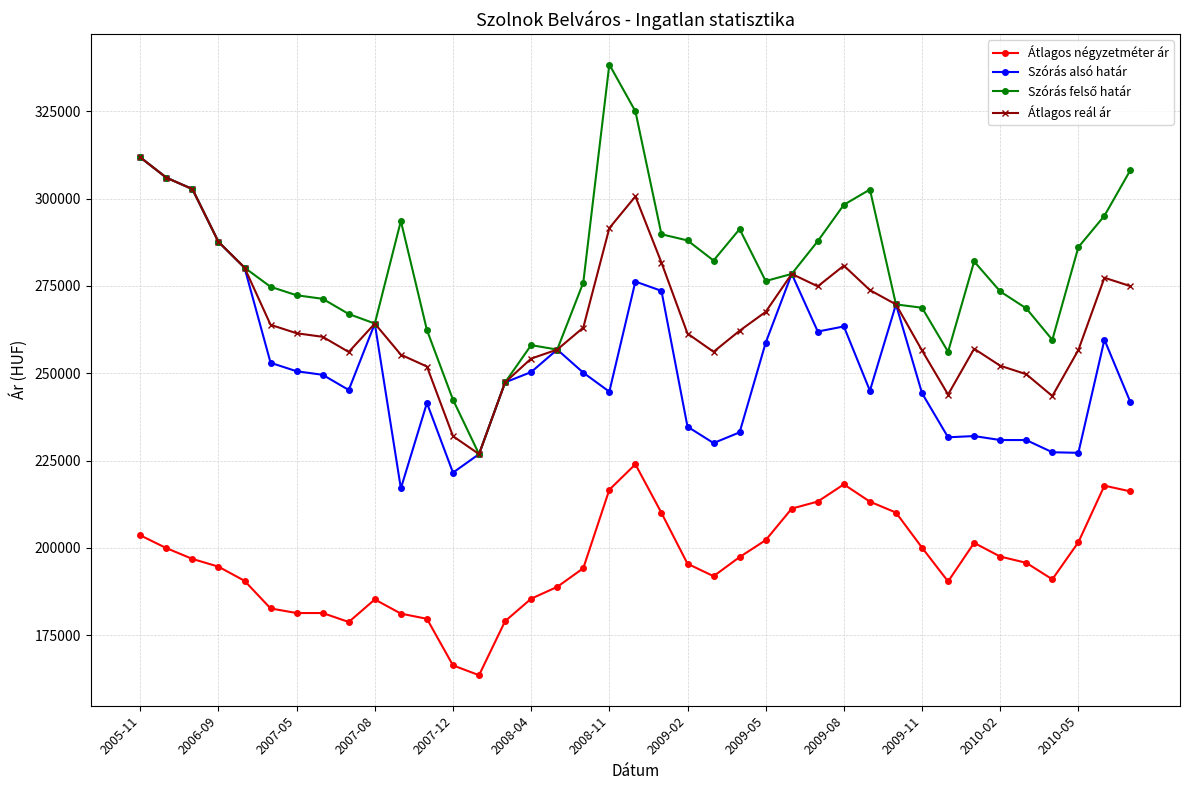

What is the sum of all Szórás alsó határ values?

9857514